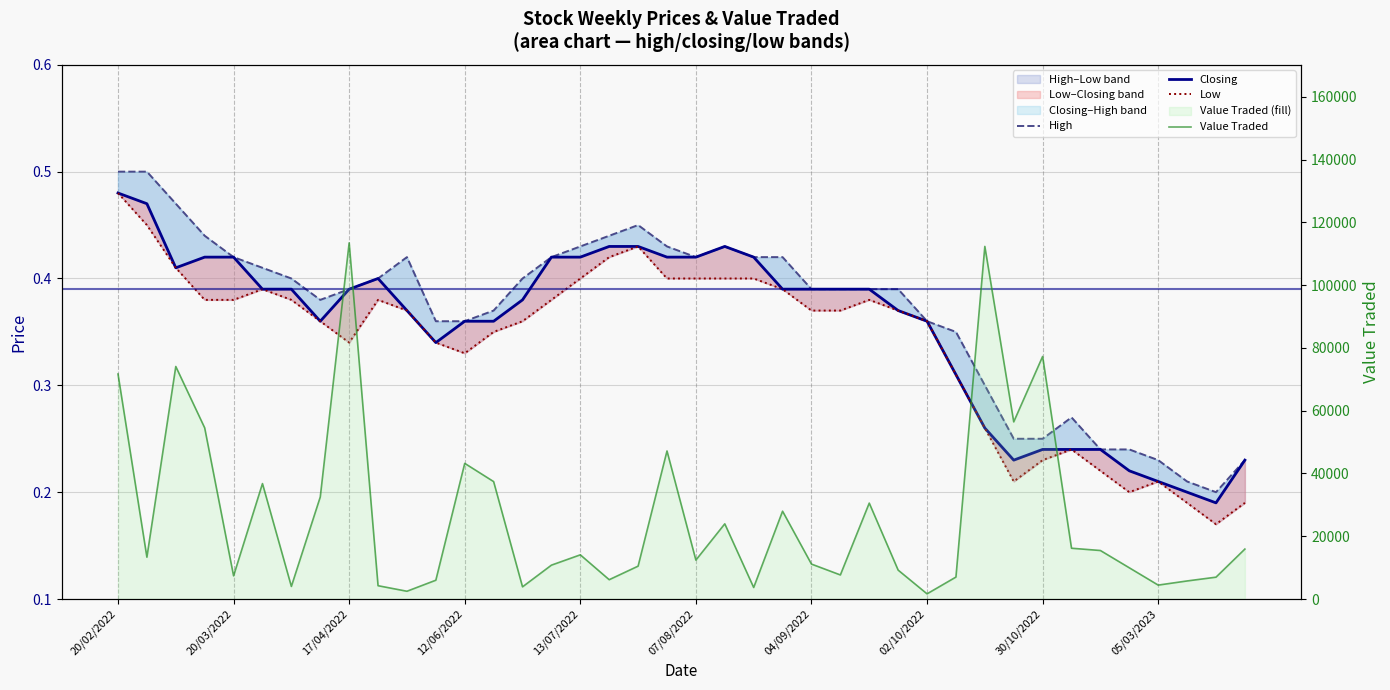

Where is the first local maximum for High?

10